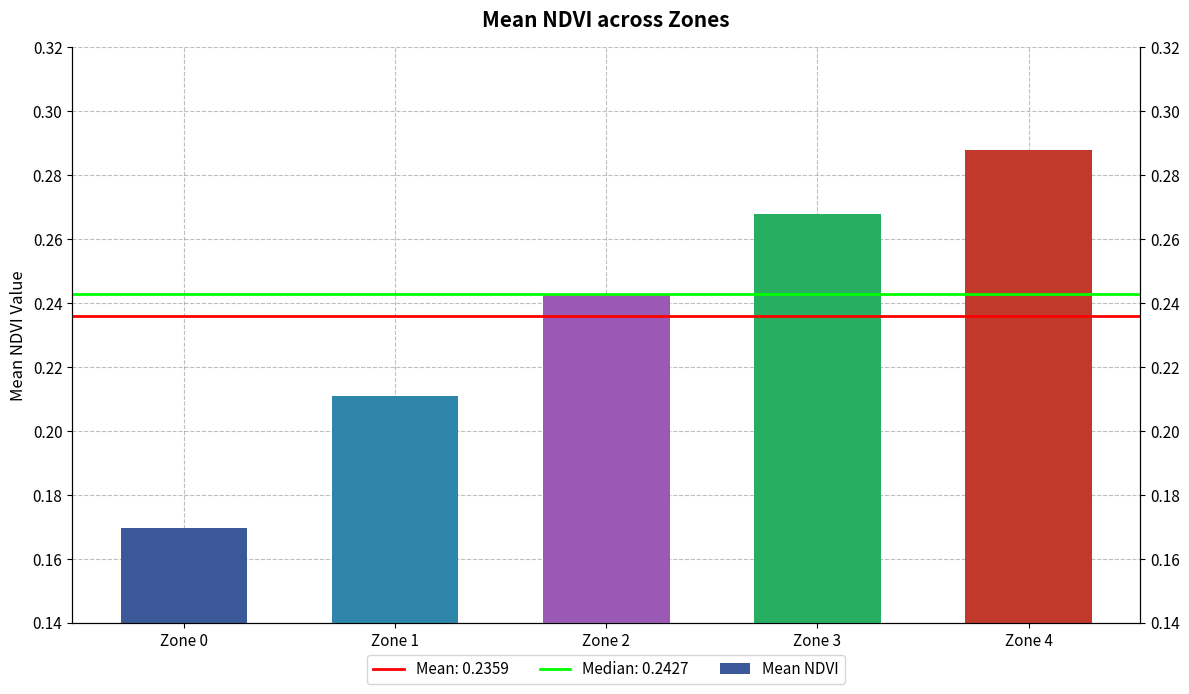

At which category does the chart reach its minimum across all series?

Zone 0